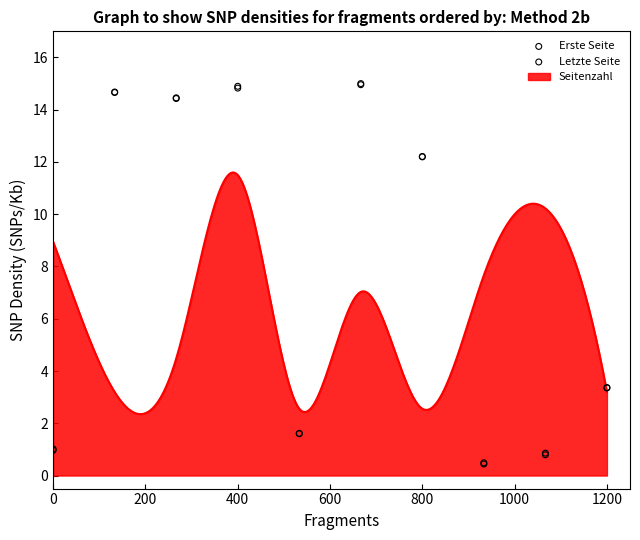

Which series reaches the minimum Y coordinate?

Erste Seite